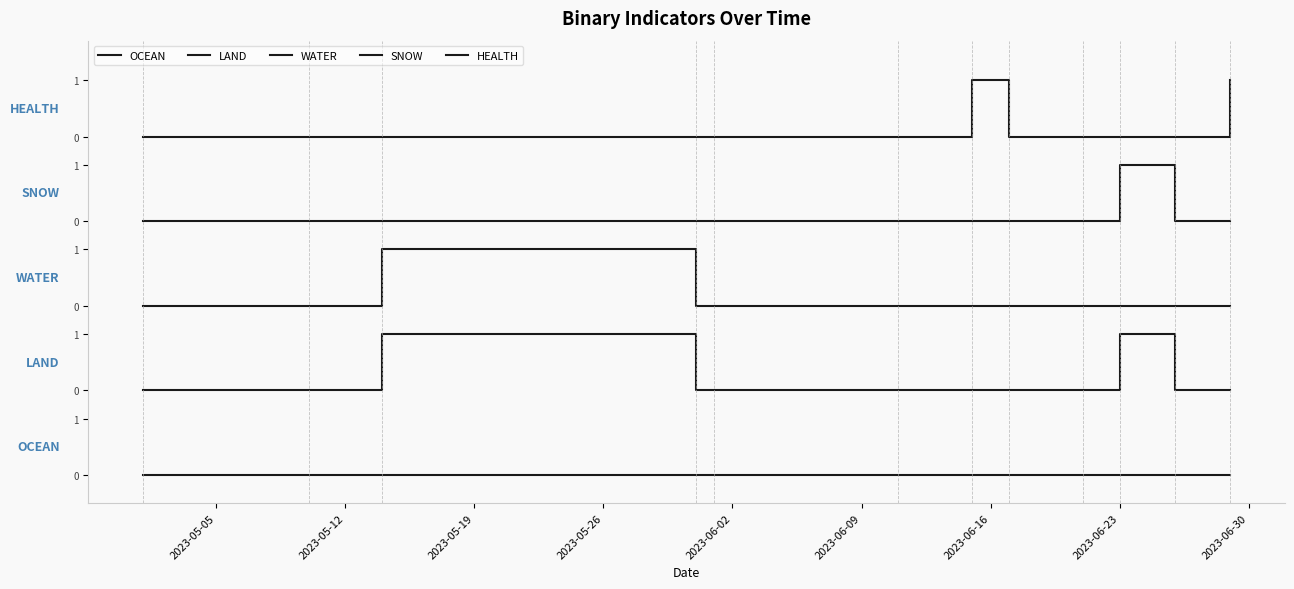

Which label corresponds to the largest value in the chart?

2023-06-16